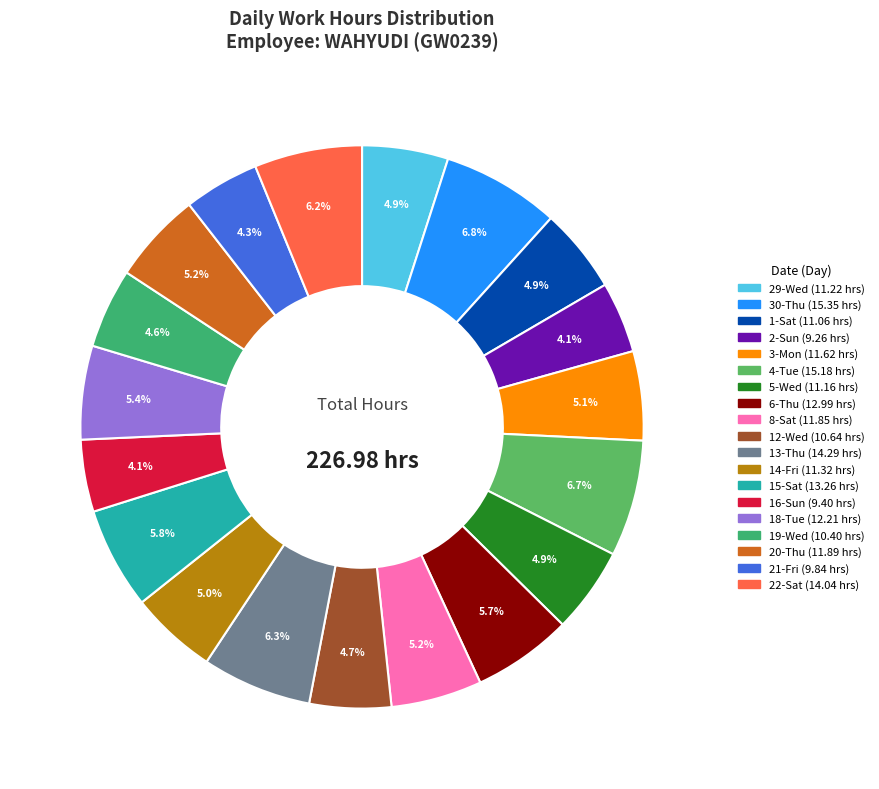

True or false: 8-Sat accounts for 18% of the total.

False